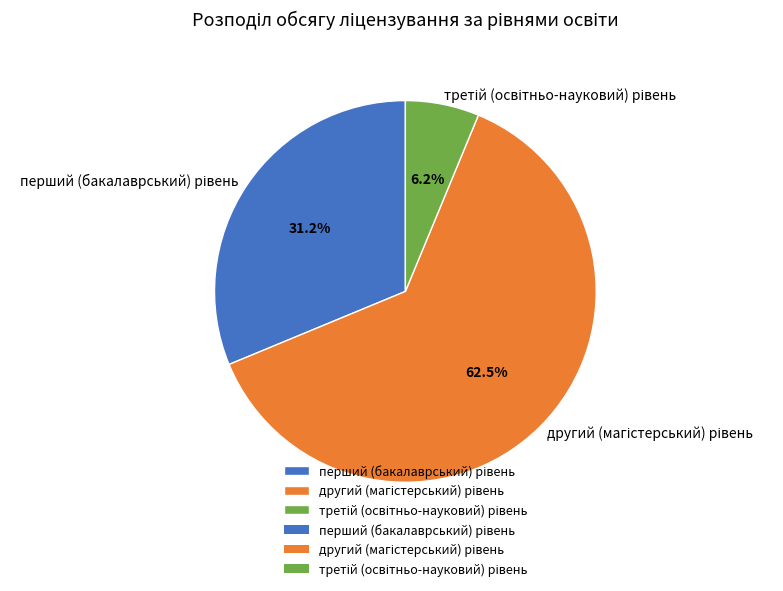

Does any single category account for the majority?

Yes